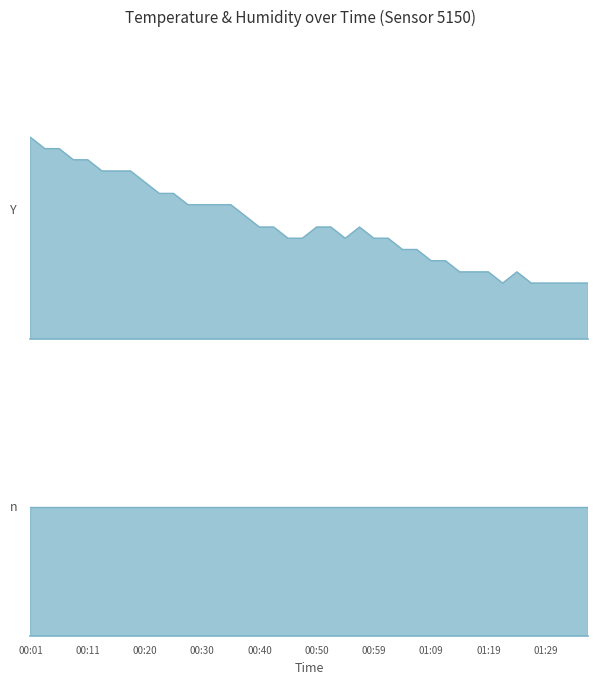

Between 00:16 and 01:12, which is larger?

00:16